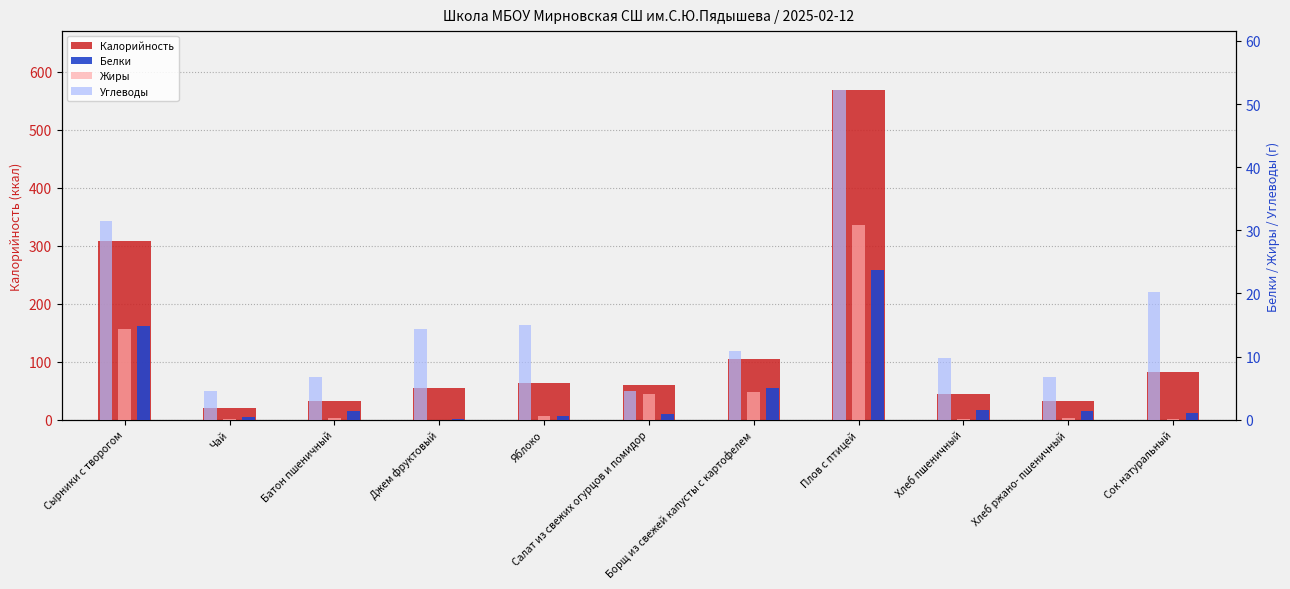

Read the Углеводы value at Батон пшеничный.

6.8